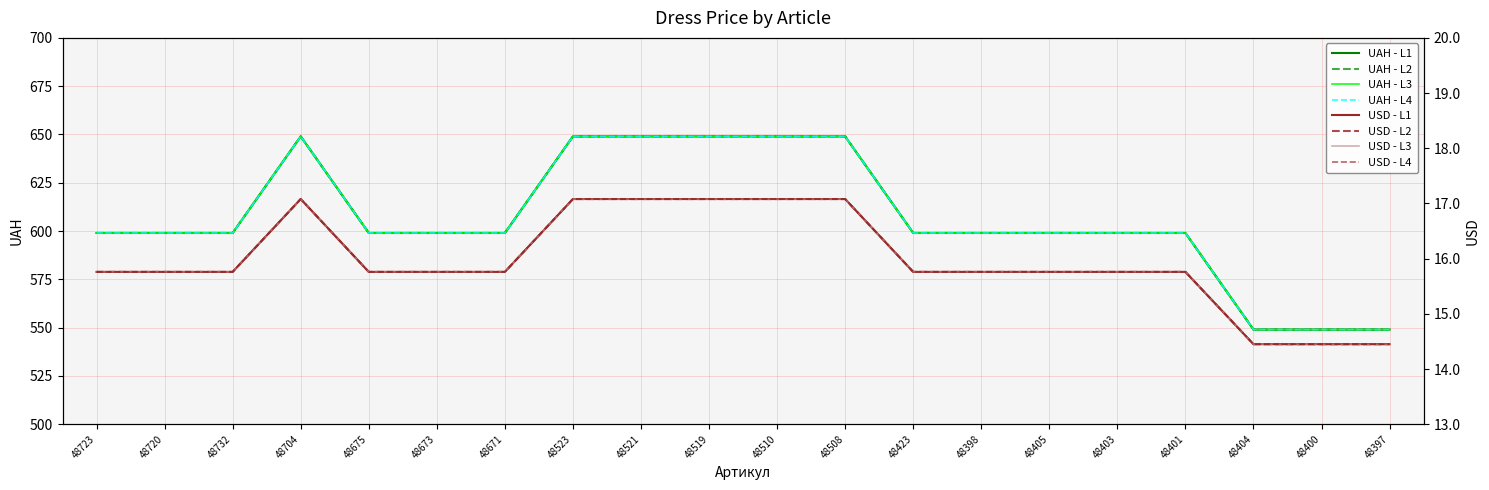

What value does the UAH series have at 48404?

549.0